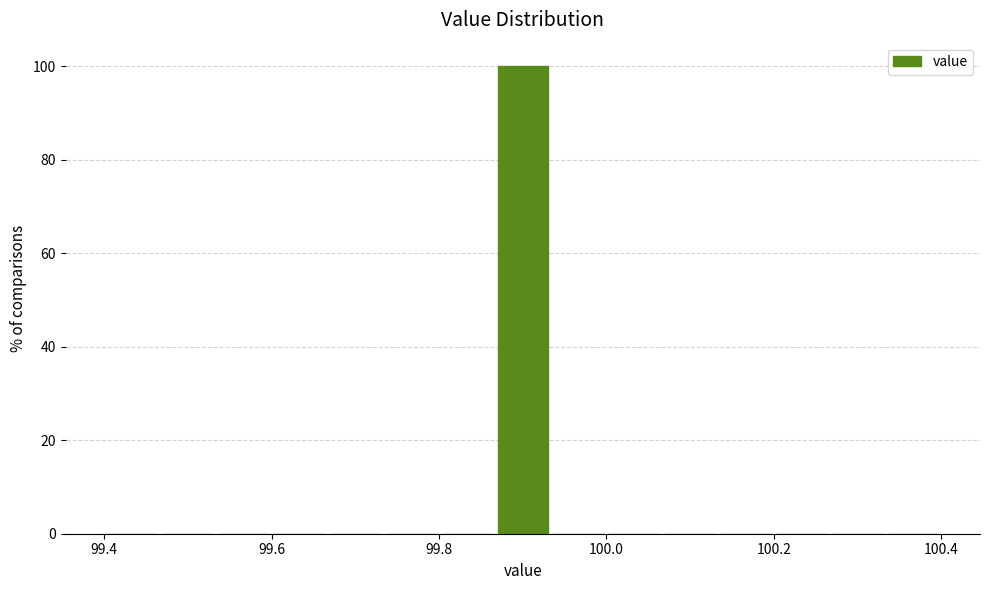

Around what value on the x-axis is the tallest bar? Give the approximate position of its centre, as read against the axis.

99.90